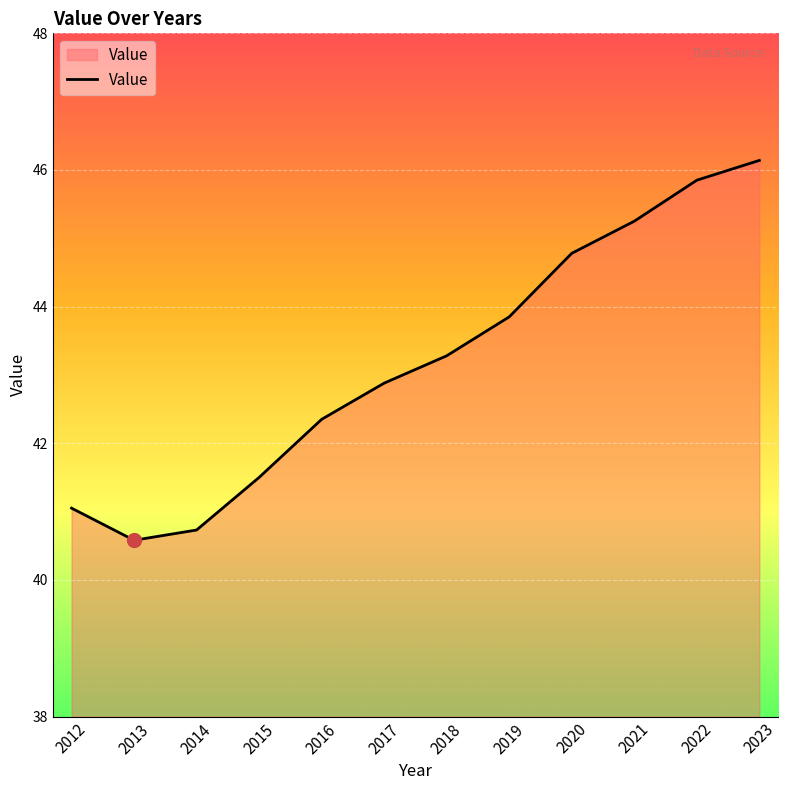

Rank the categories by value from lowest to highest.

2013, 2014, 2012, 2015, 2016, 2017, 2018, 2019, 2020, 2021, 2022, 2023